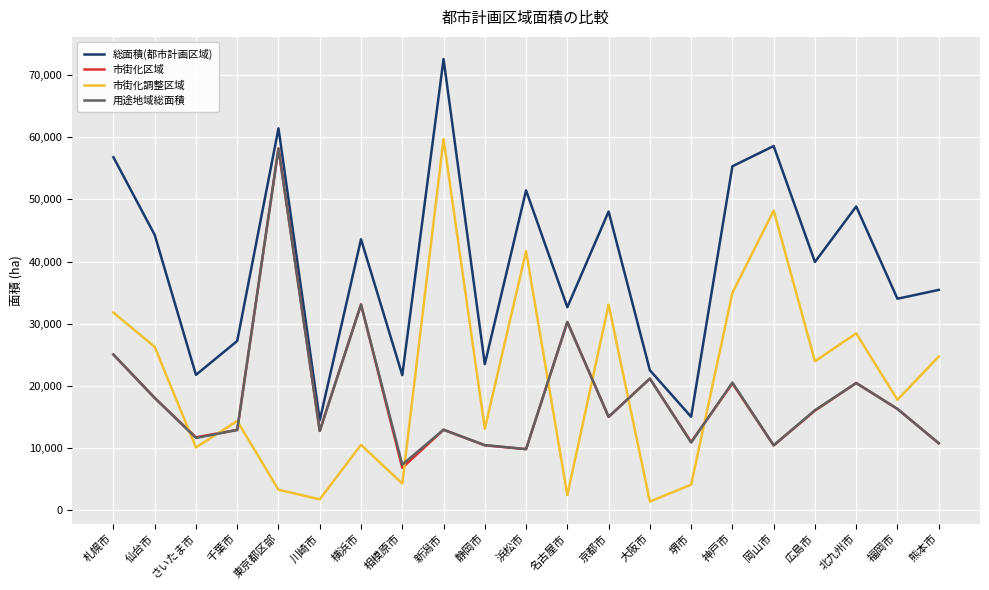

What are all the series names shown in the legend?

総面積(都市計画区域), 市街化区域, 市街化調整区域, 用途地域総面積